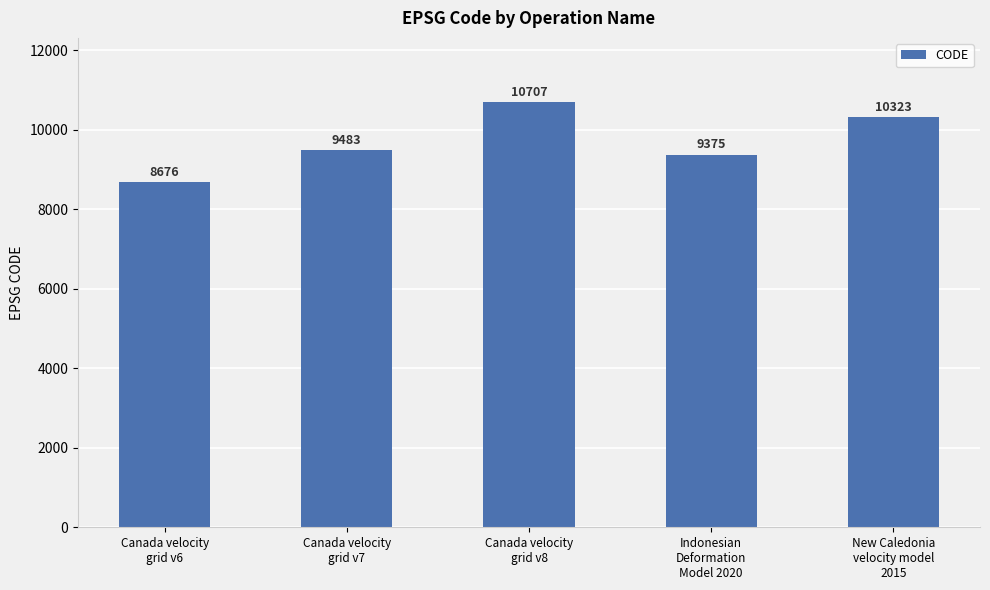

What is the difference between the second highest and second lowest values?

948